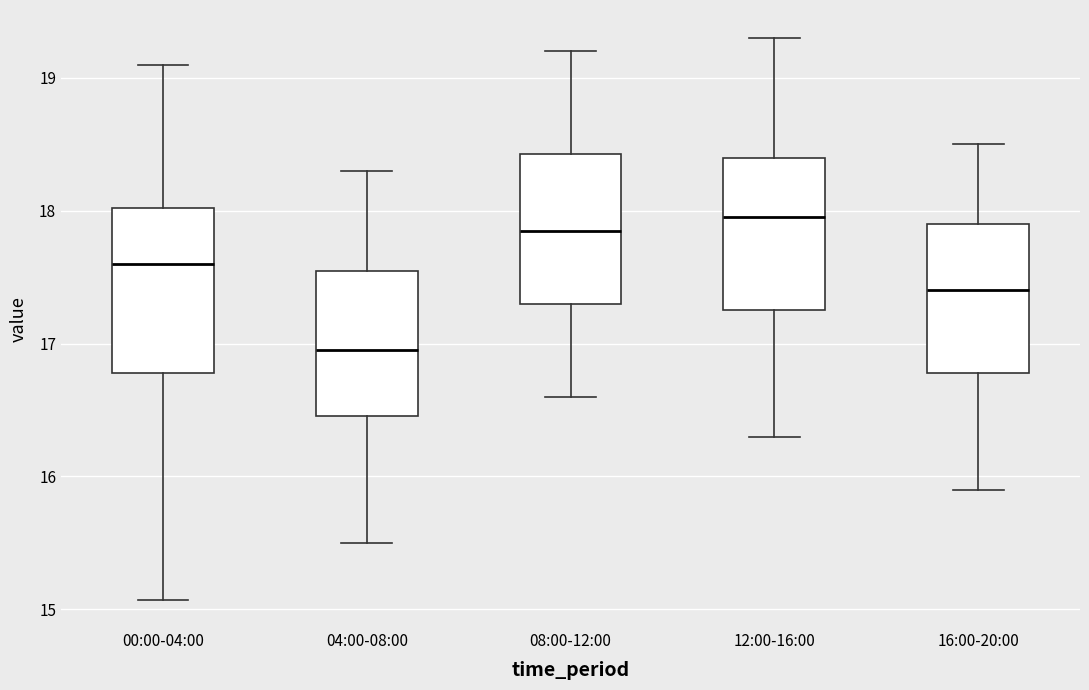

Reading left to right, read every box against the y-axis: the position of its median line, the range the box covers, and the ends of its whiskers. The values are not printed on the chart, so give them approximately, as read against the axis.

00:00-04:00: median 17.6, box 16.8 to 18.0, whiskers 15.1 to 19.1
04:00-08:00: median 17.0, box 16.5 to 17.5, whiskers 15.5 to 18.3
08:00-12:00: median 17.9, box 17.3 to 18.4, whiskers 16.6 to 19.2
12:00-16:00: median 18.0, box 17.3 to 18.4, whiskers 16.3 to 19.3
16:00-20:00: median 17.4, box 16.8 to 17.9, whiskers 15.9 to 18.5